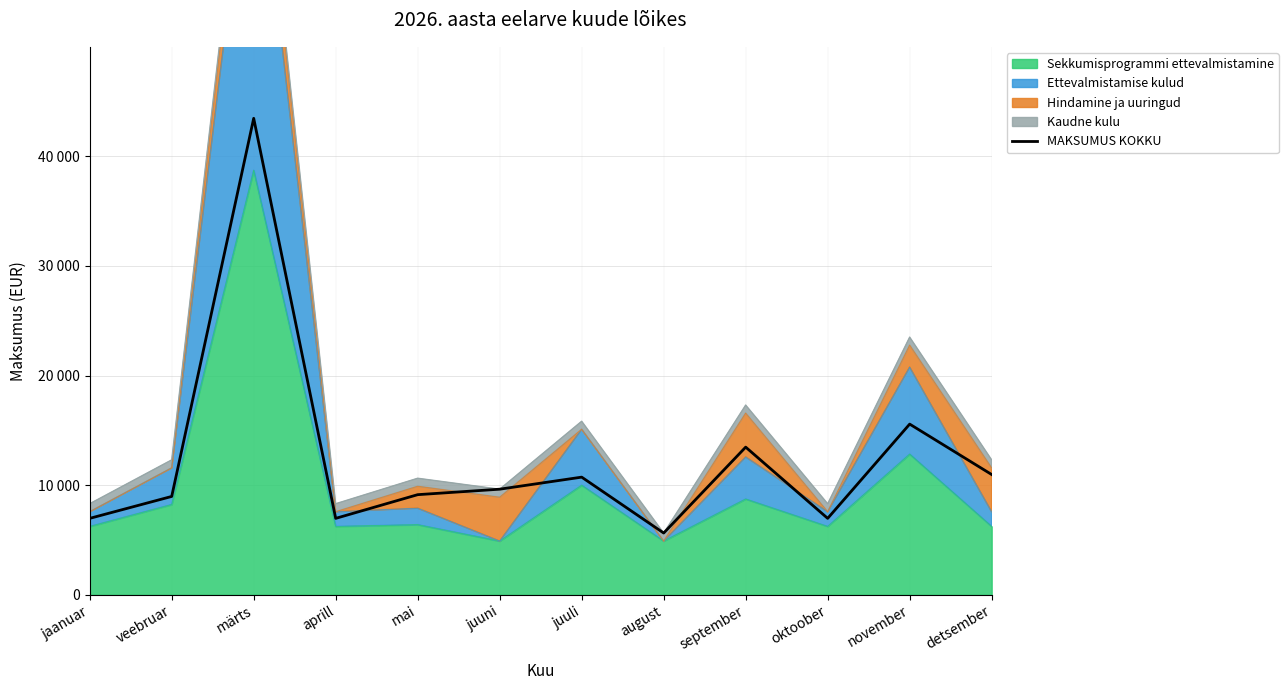

What is the sum of the values at jaanuar and november?

22546